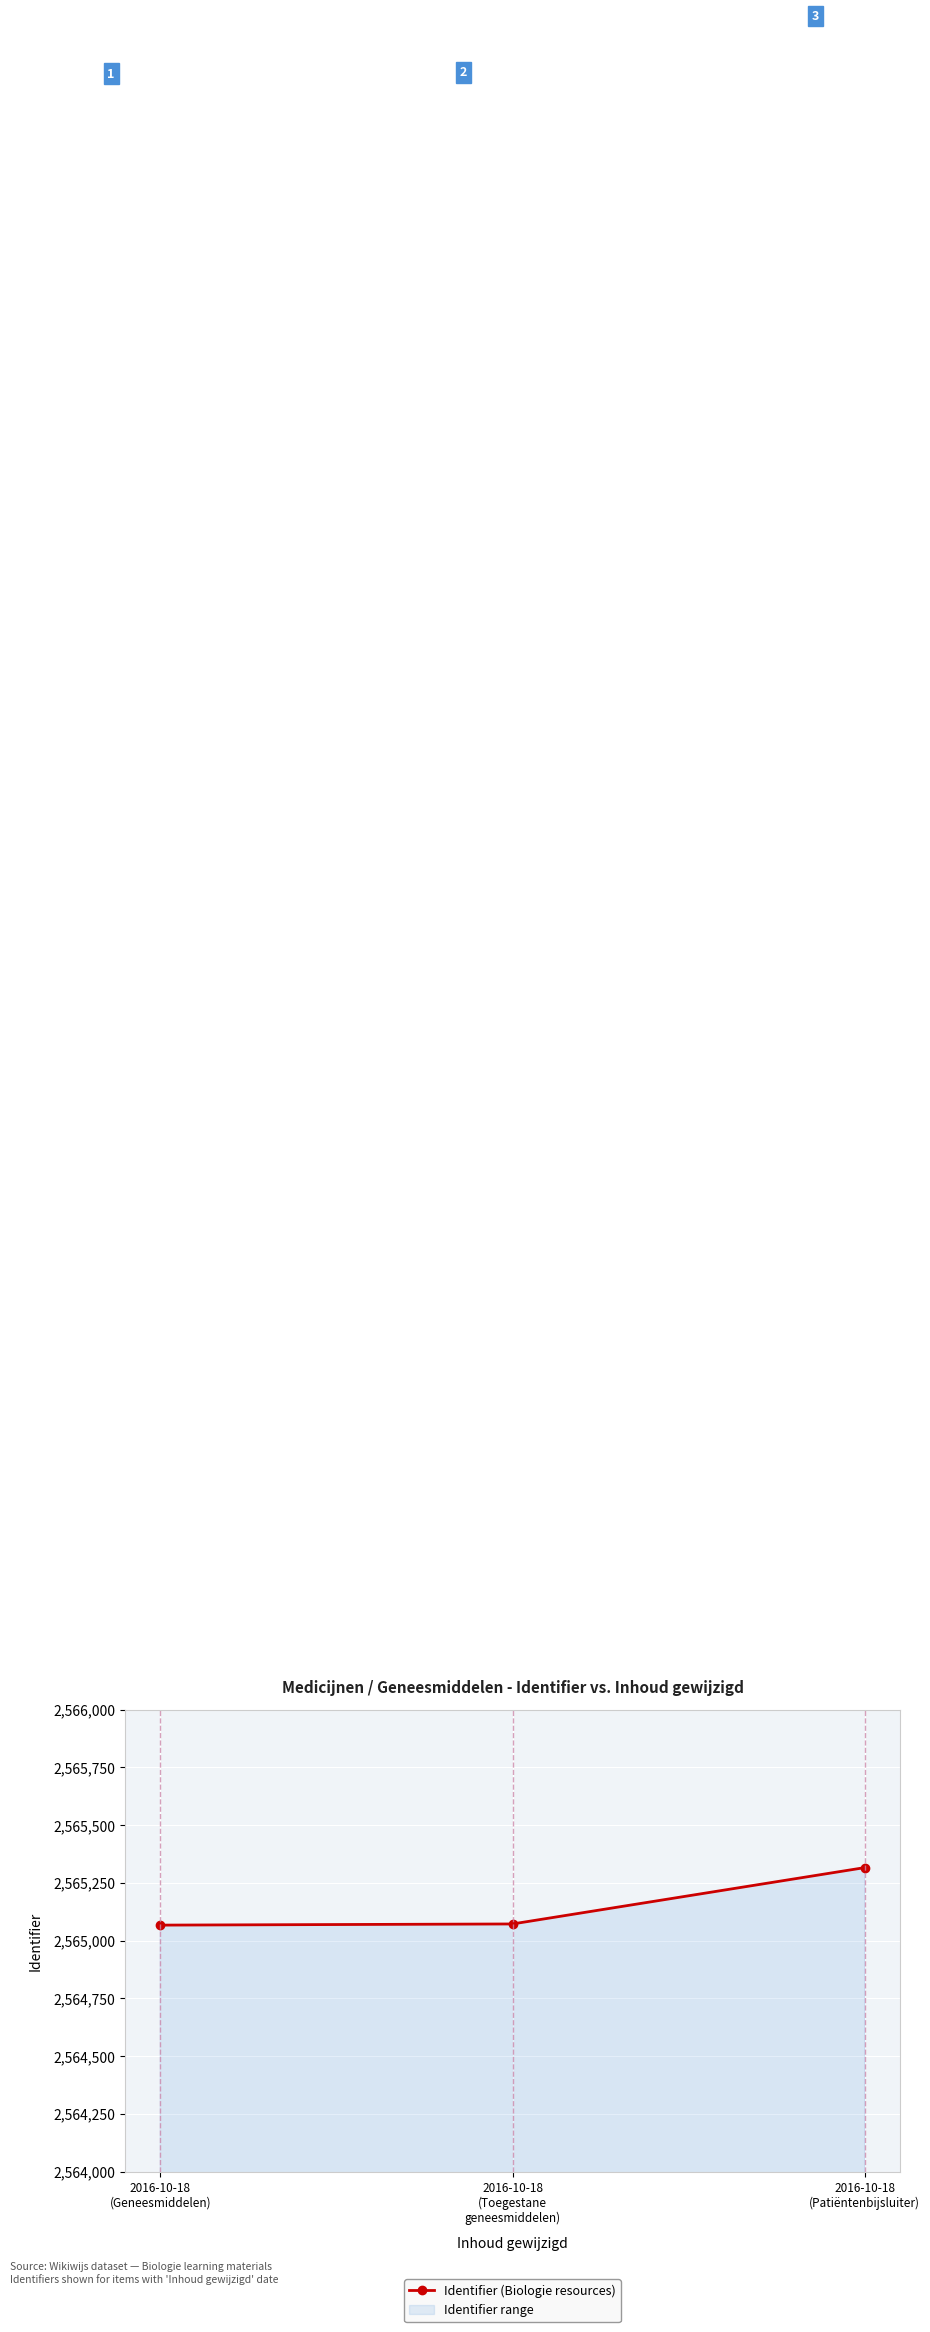

What is the sum of all values?

7695455